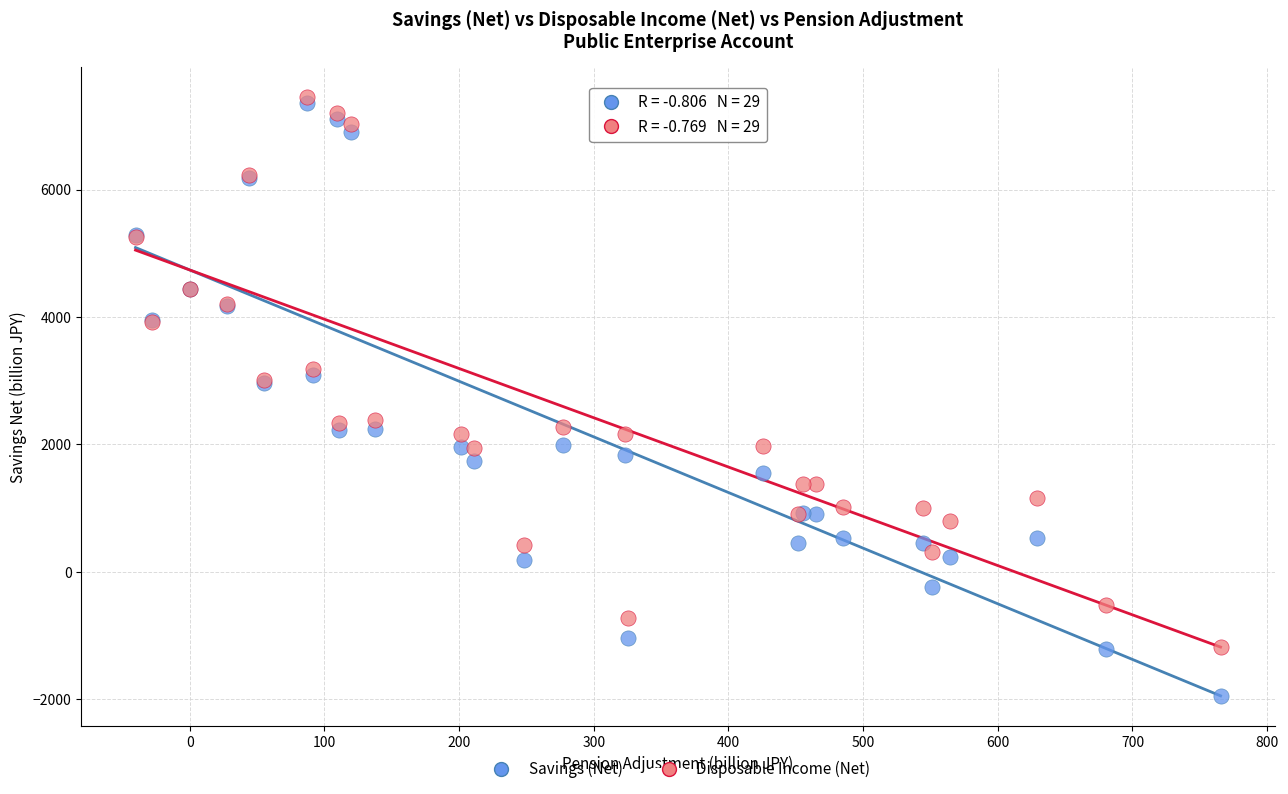

Which series reaches the minimum Y coordinate?

Savings (Net)